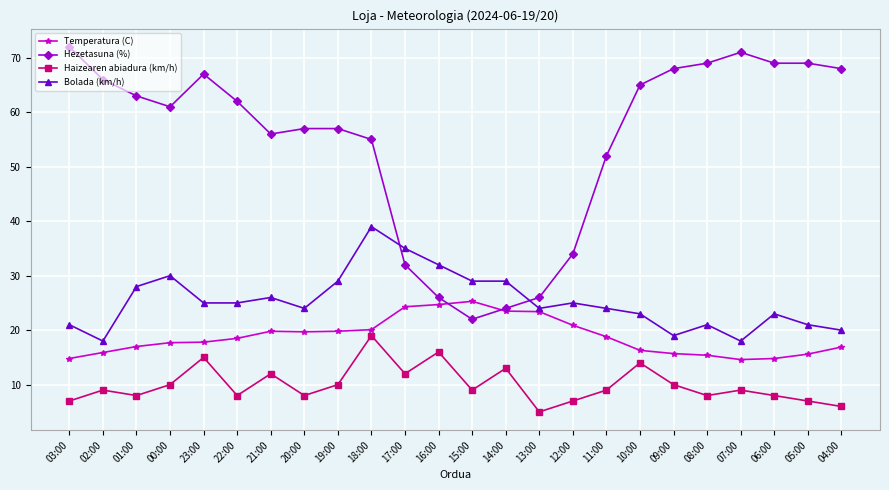

How many lines are shown in the chart?

4